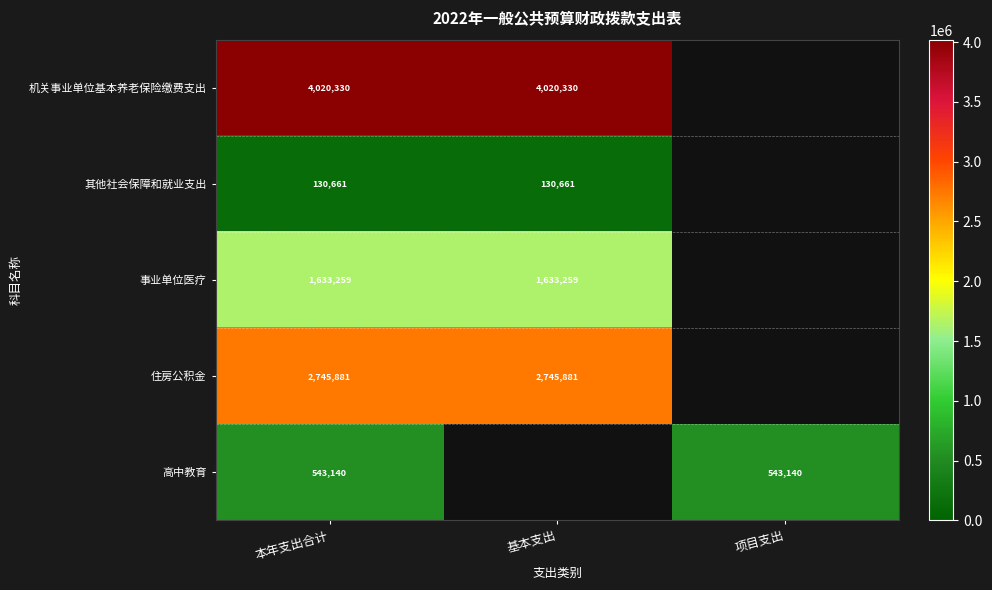

Rank the series at 本年支出合计 from lowest to highest value.

其他社会保障和就业支出, 高中教育, 事业单位医疗, 住房公积金, 机关事业单位基本养老保险缴费支出